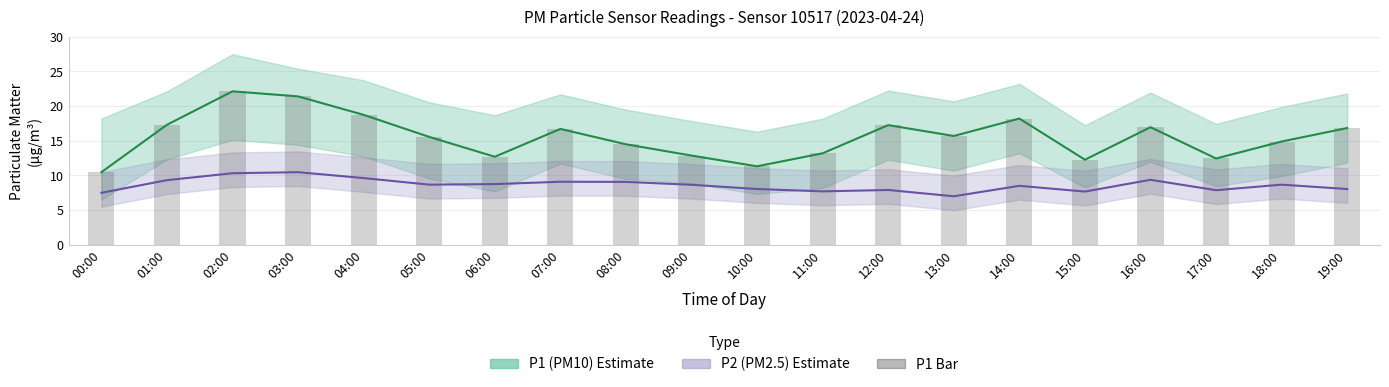

What is the difference between the maximum and second lowest values in the P1 (PM10) series?

10.8